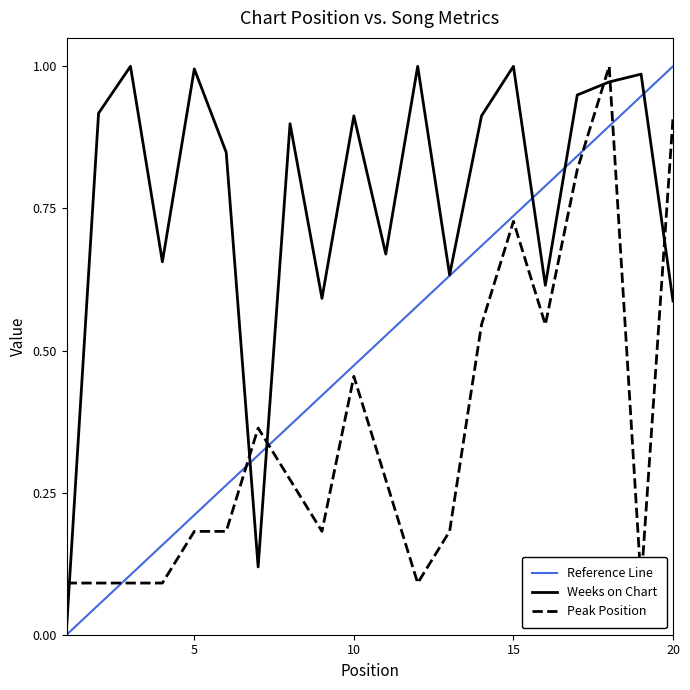

Does the chart have visible grid lines?

No